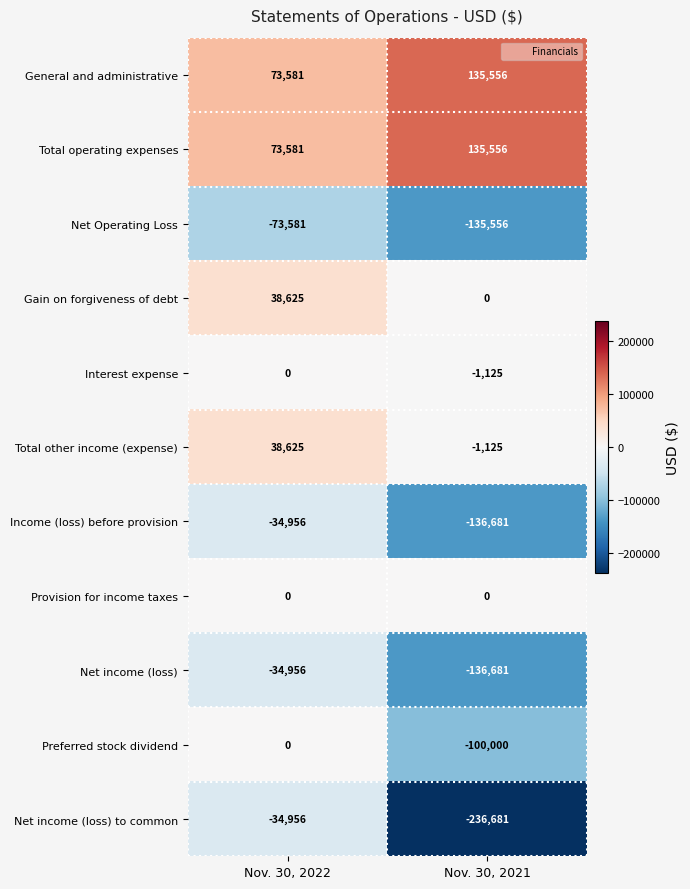

Where is Total operating expenses nearest to the value 104568?

Nov. 30, 2022